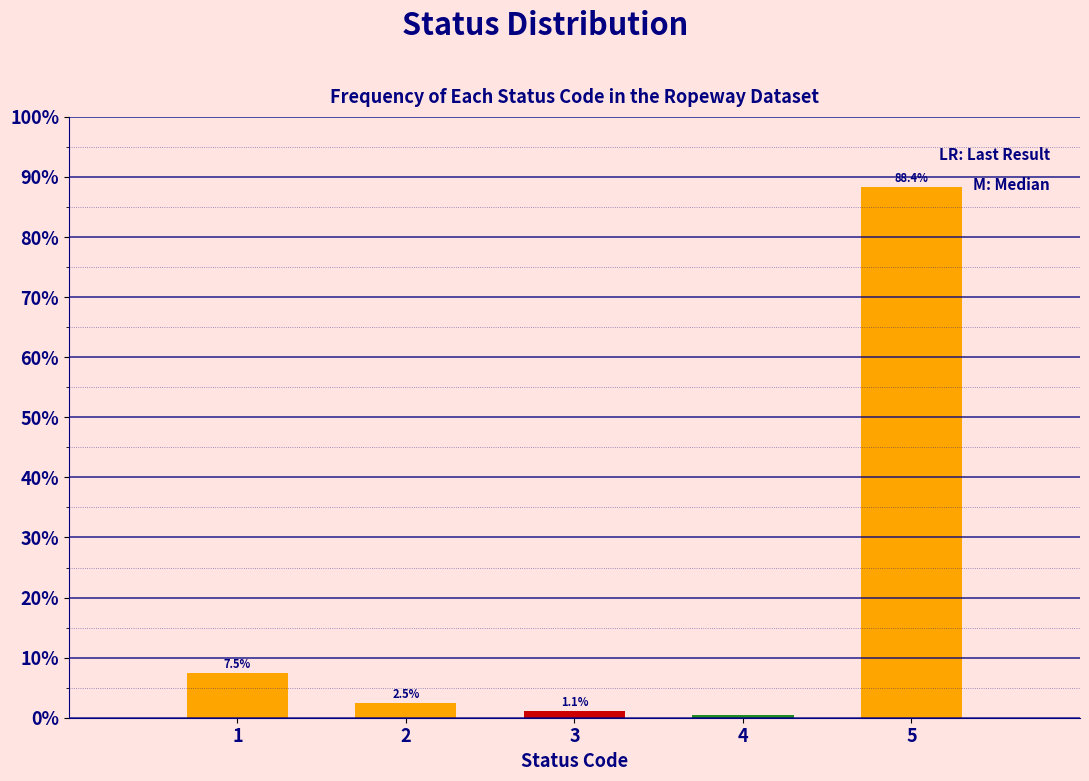

Between 4 and 3, which is larger?

3